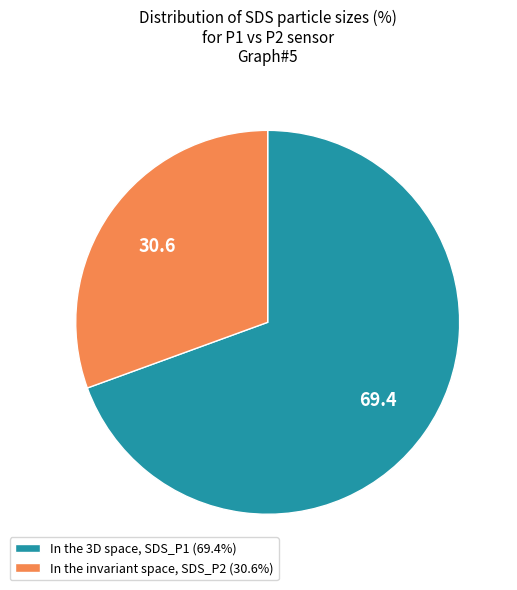

How many segments does this pie chart have?

2